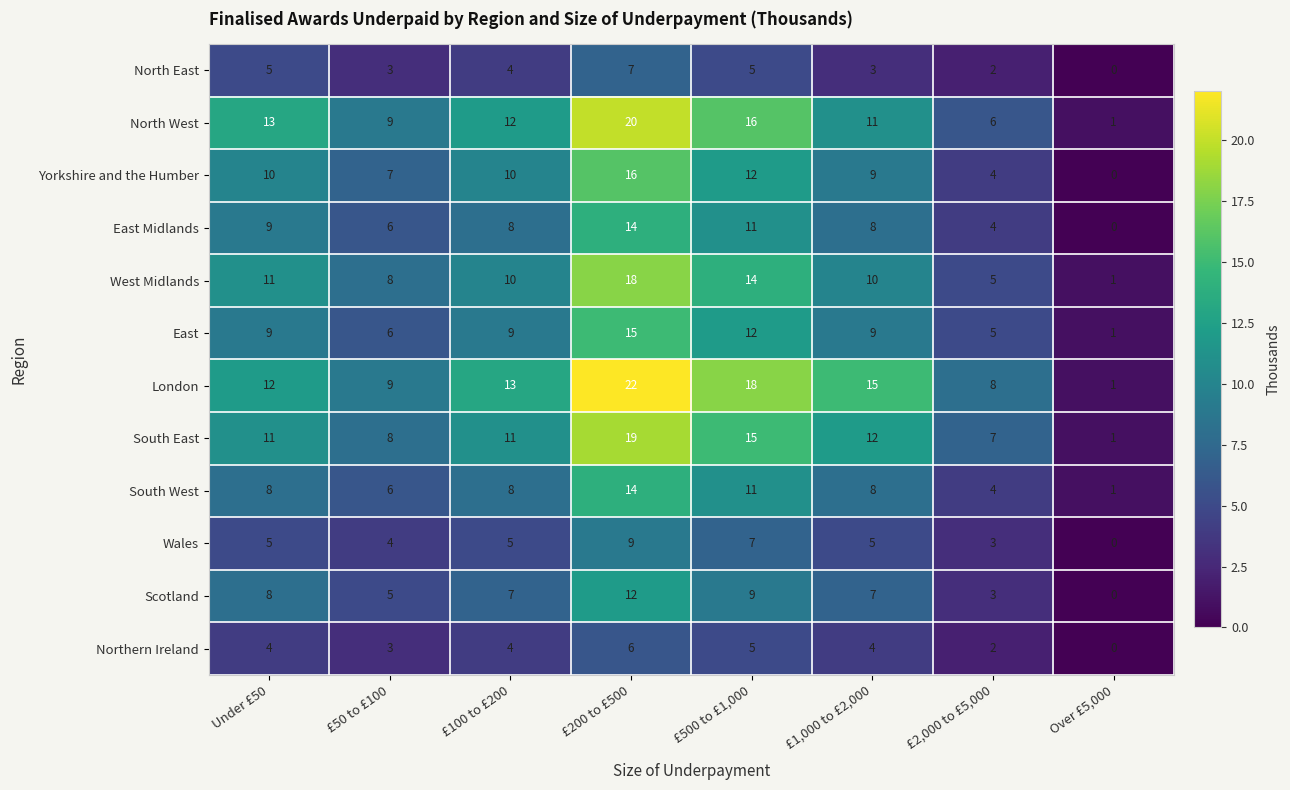

The Northern Ireland series shows 8 at £500 to £1,000. True or false?

False